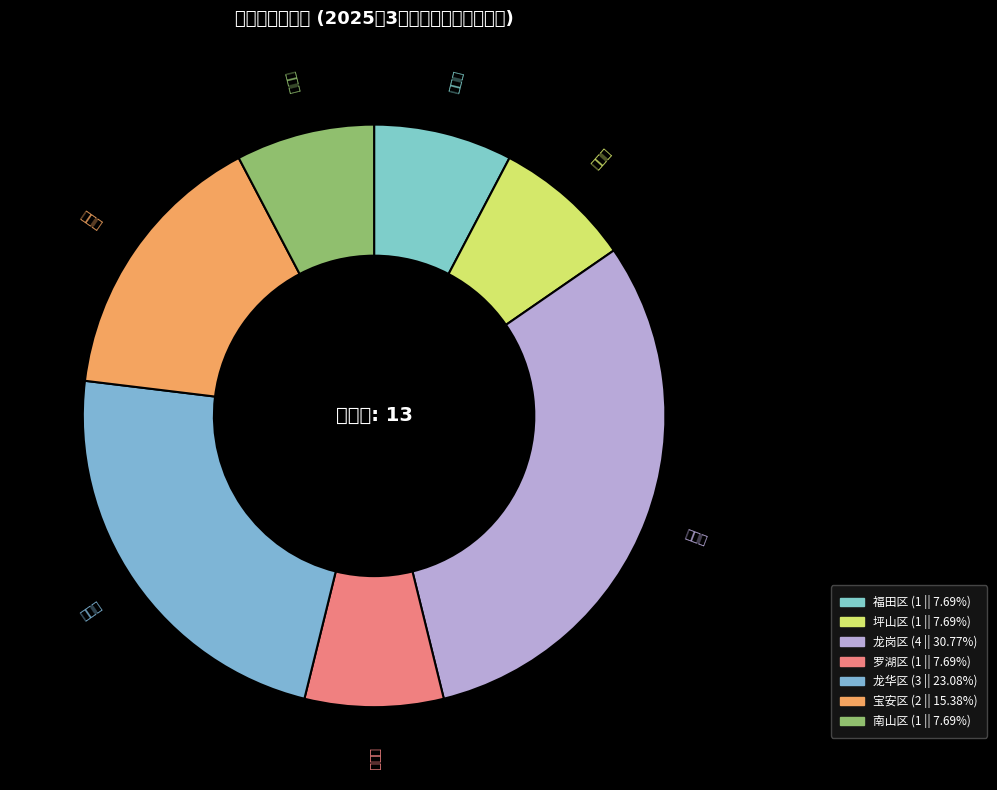

How many segments does this pie chart have?

7